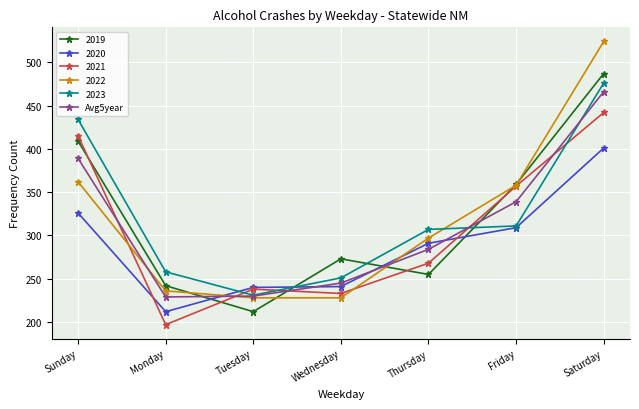

What is the minimum value shown in the chart?

197